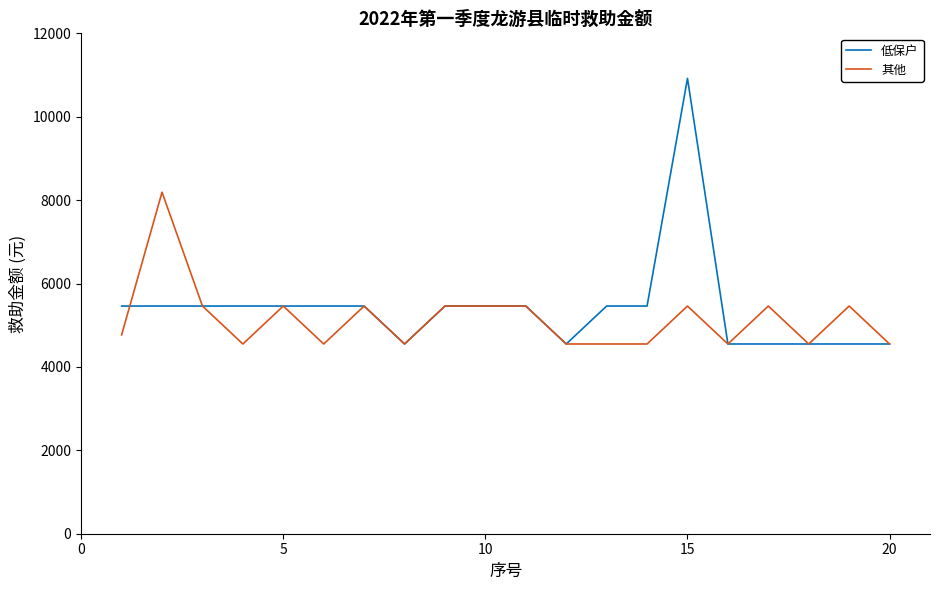

What is the greatest value displayed?

10920